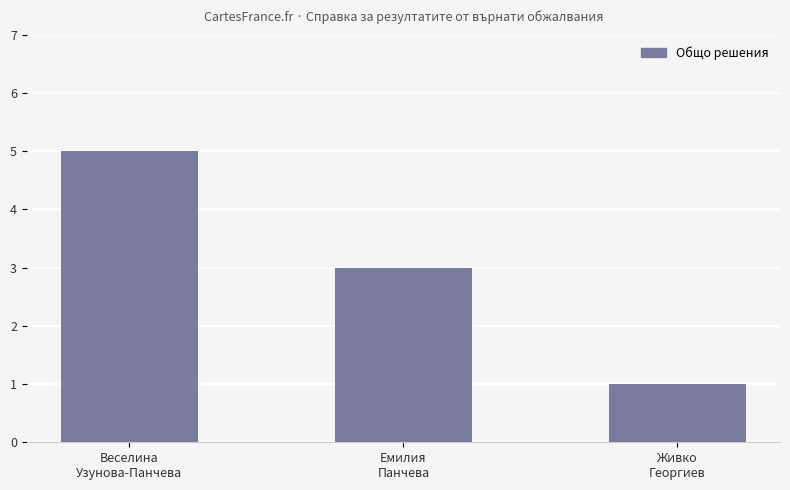

Reading left to right, extract all data points from this chart.

5	3	1